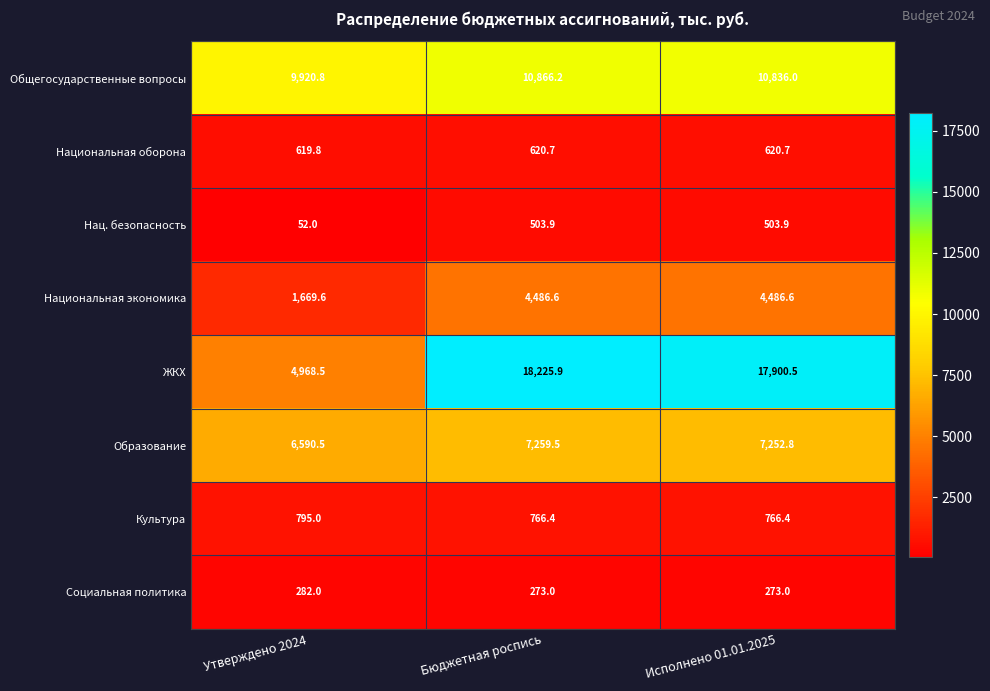

Reading right to left, list all the values displayed in this chart.

Общегосударственные вопросы: Исполнено 01.01.2025=10836.0	Бюджетная роспись=10866.2	Утверждено 2024=9920.8
Национальная оборона: Исполнено 01.01.2025=620.7	Бюджетная роспись=620.7	Утверждено 2024=619.8
Нац. безопасность: Исполнено 01.01.2025=503.9	Бюджетная роспись=503.9	Утверждено 2024=52.0
Национальная экономика: Исполнено 01.01.2025=4486.6	Бюджетная роспись=4486.6	Утверждено 2024=1669.6
ЖКХ: Исполнено 01.01.2025=17900.5	Бюджетная роспись=18225.9	Утверждено 2024=4968.5
Образование: Исполнено 01.01.2025=7252.8	Бюджетная роспись=7259.5	Утверждено 2024=6590.5
Культура: Исполнено 01.01.2025=766.4	Бюджетная роспись=766.4	Утверждено 2024=795.0
Социальная политика: Исполнено 01.01.2025=273.0	Бюджетная роспись=273.0	Утверждено 2024=282.0